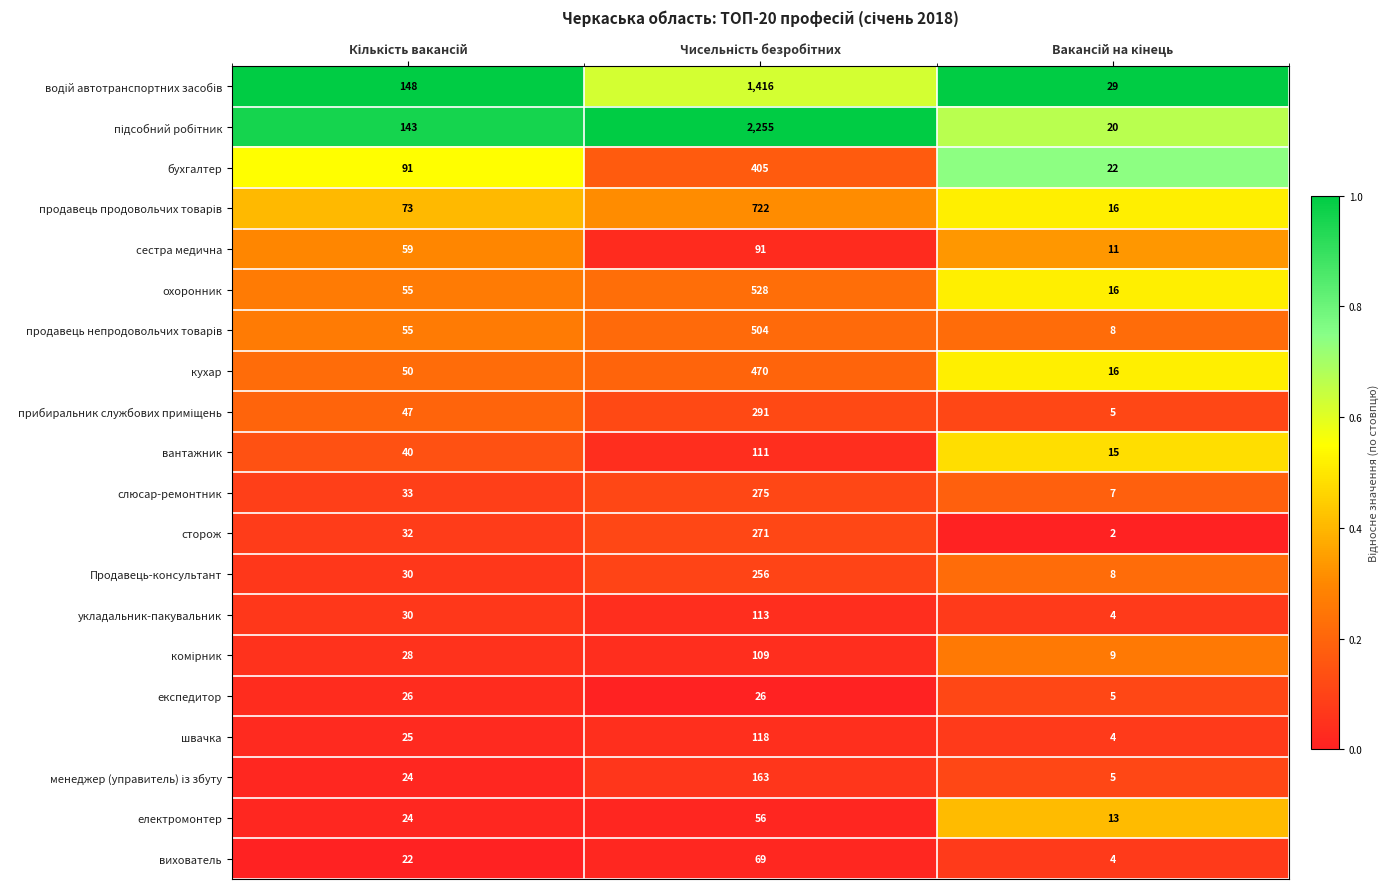

What is the difference between the second highest and minimum values in the сторож series?

30